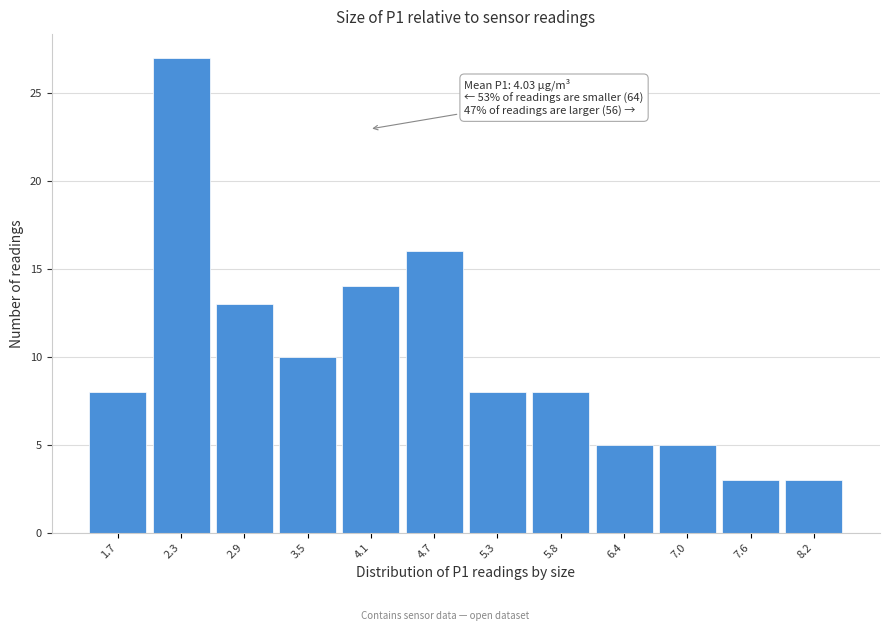

Over which range of the x-axis is the bar tallest?

2.01 to 2.60